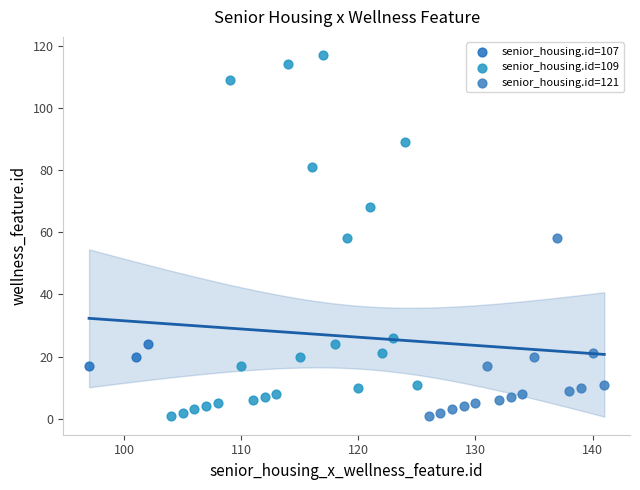

Which series contains the highest Y value?

senior_housing.id=109